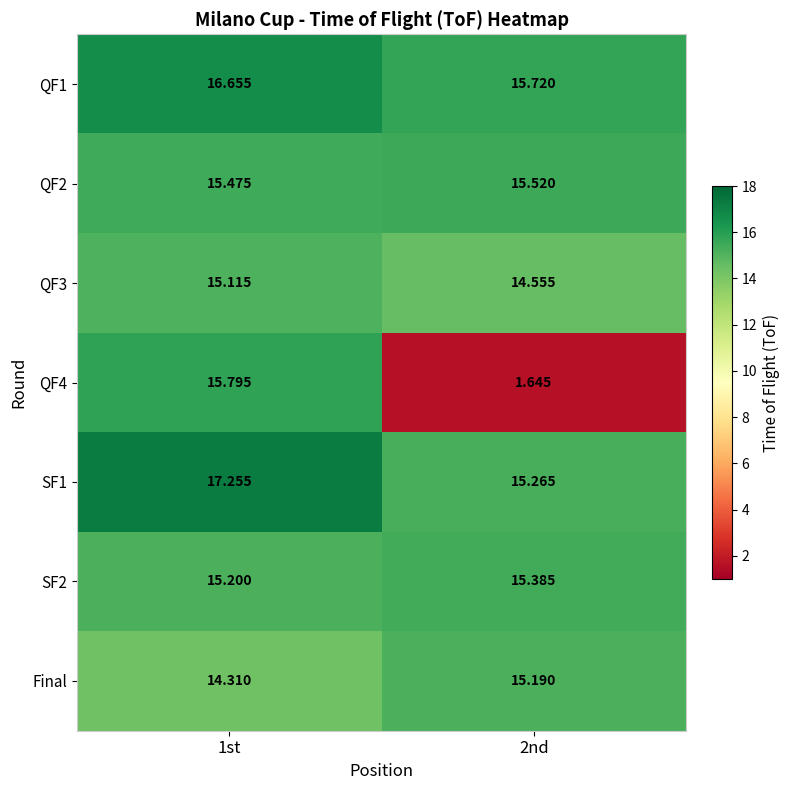

Is the value of Final at 2nd greater than the value of SF1 at 1st?

No